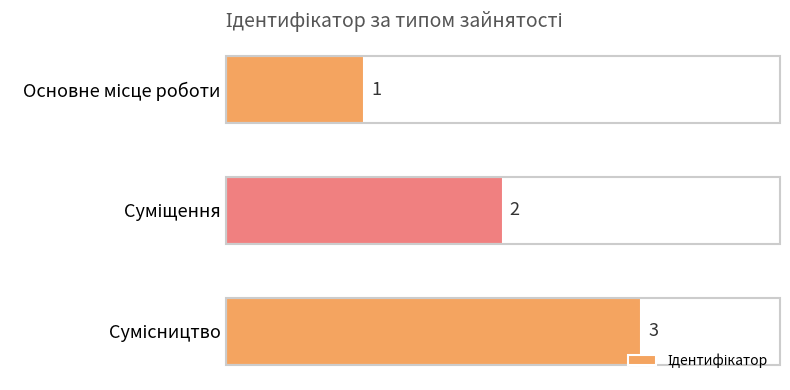

How many values are between 1 and 3?

3